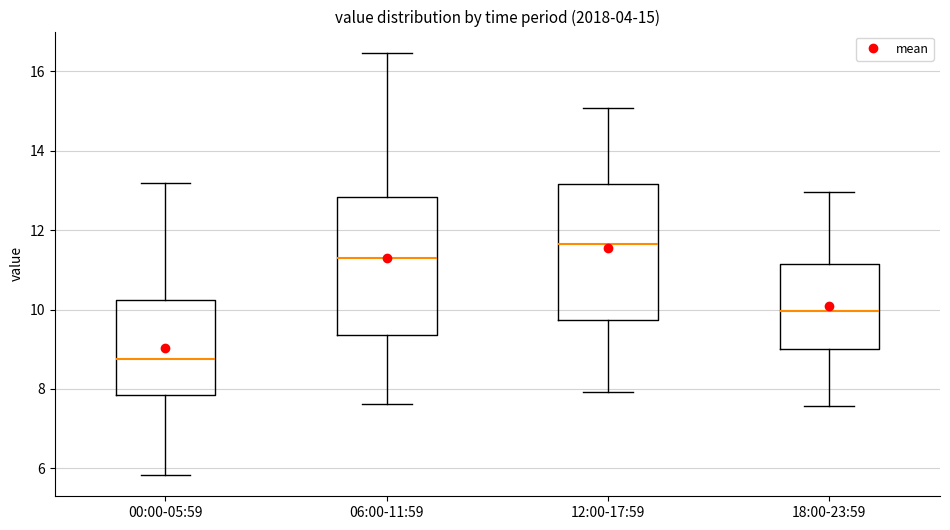

Which box's median line is the highest?

12:00-17:59